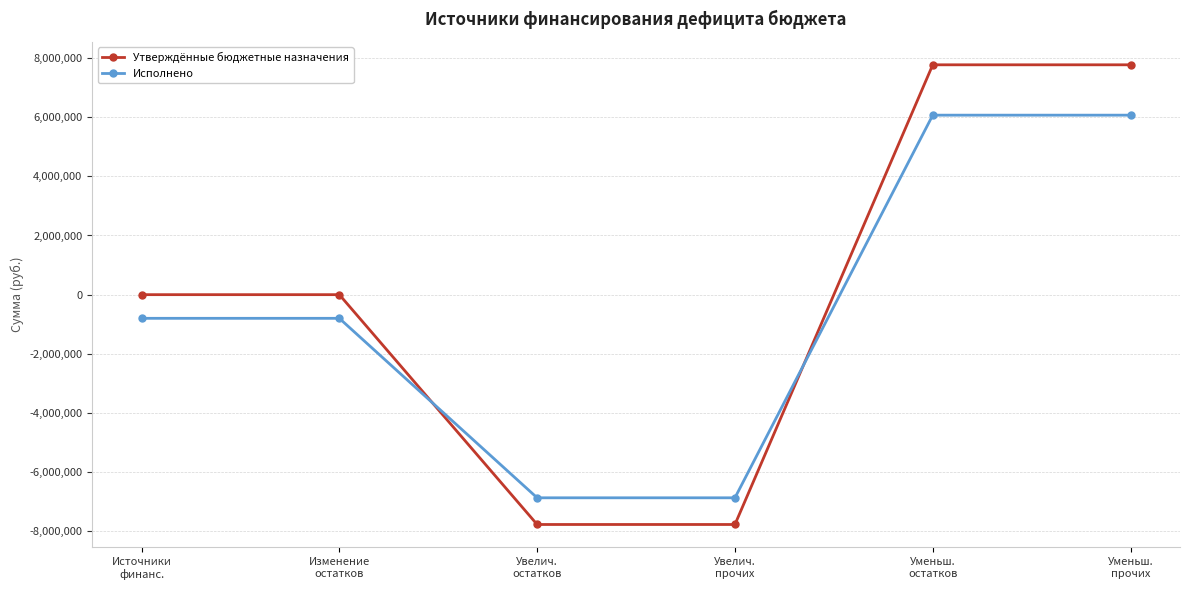

Rank the series by their maximum value, from lowest to highest.

Исполнено, Утверждённые бюджетные назначения